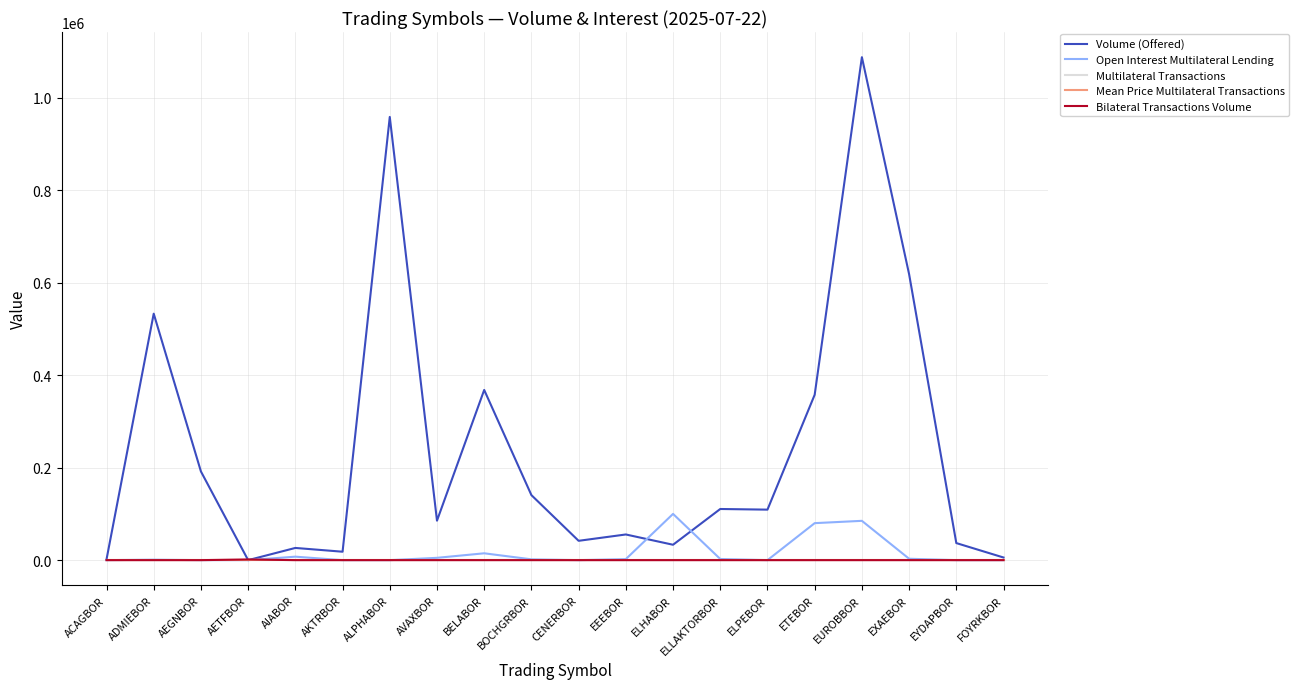

Does the chart display data point markers on the line(s)?

No